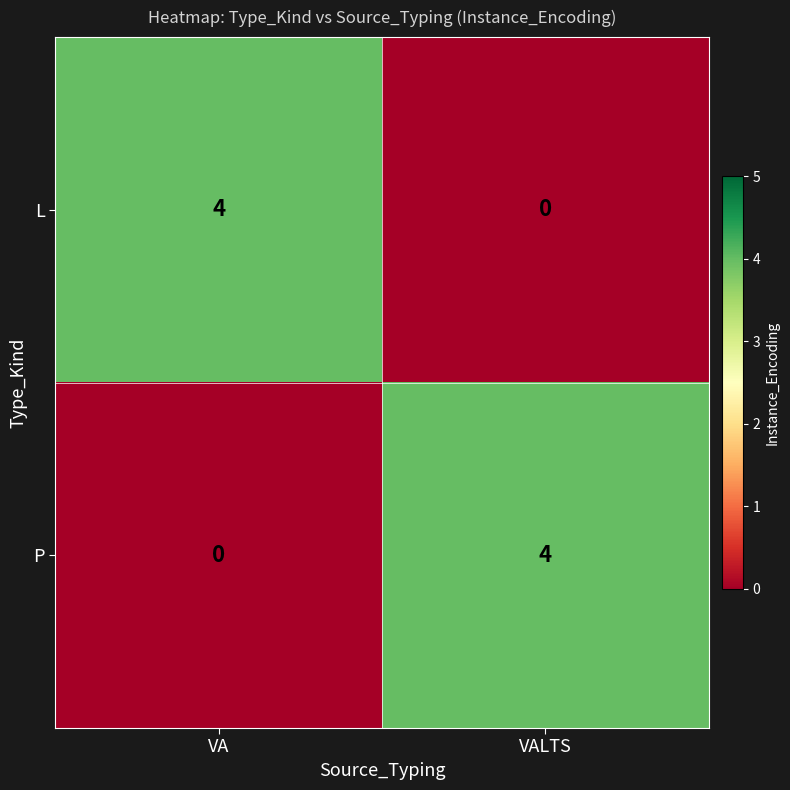

Reading left to right, what are all the values shown in this chart?

L: VA=4	VALTS=0
P: VA=0	VALTS=4